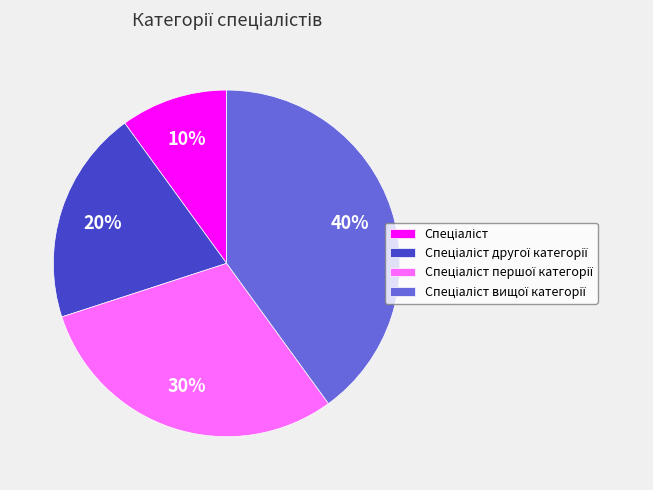

To the nearest percent, what is the average slice percentage?

25%